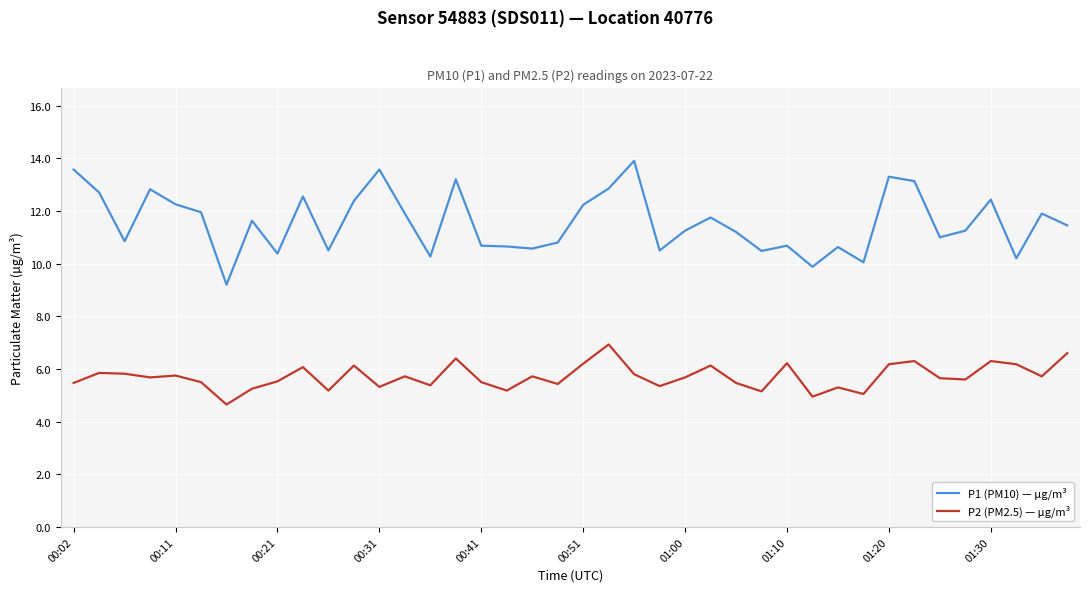

List the series in order of their peak value, highest first.

P1 (PM10) — µg/m³, P2 (PM2.5) — µg/m³